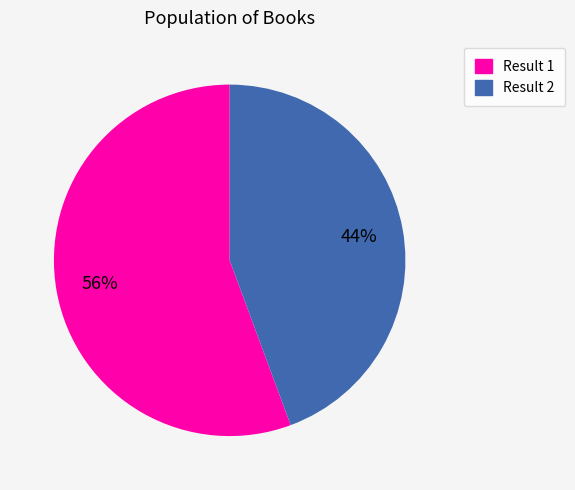

Which category accounts for the majority?

Result 1